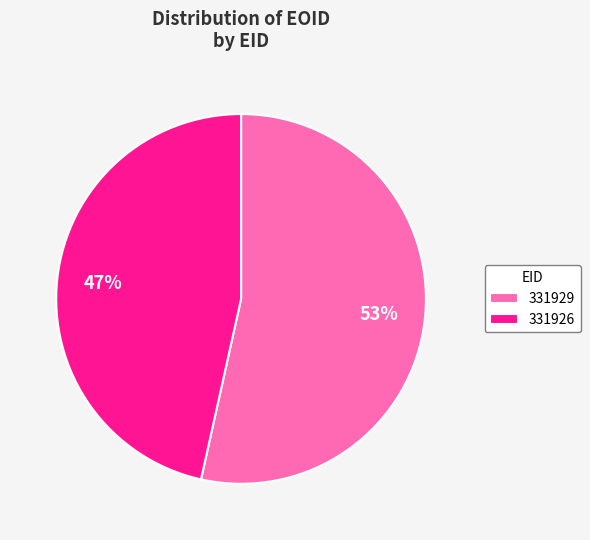

To the nearest percent, what portion does 331926 represent?

47%